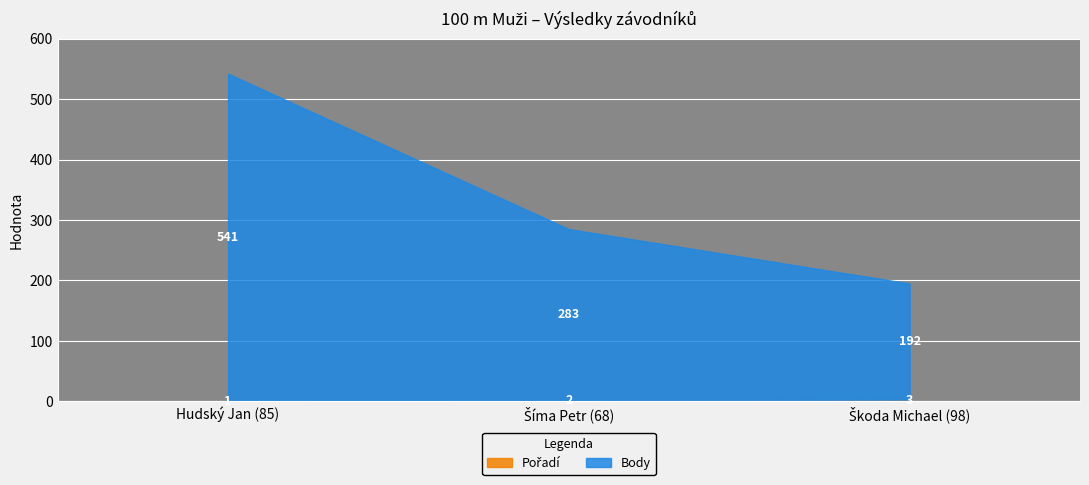

What is the total value across all series at Hudský Jan (85)?

542